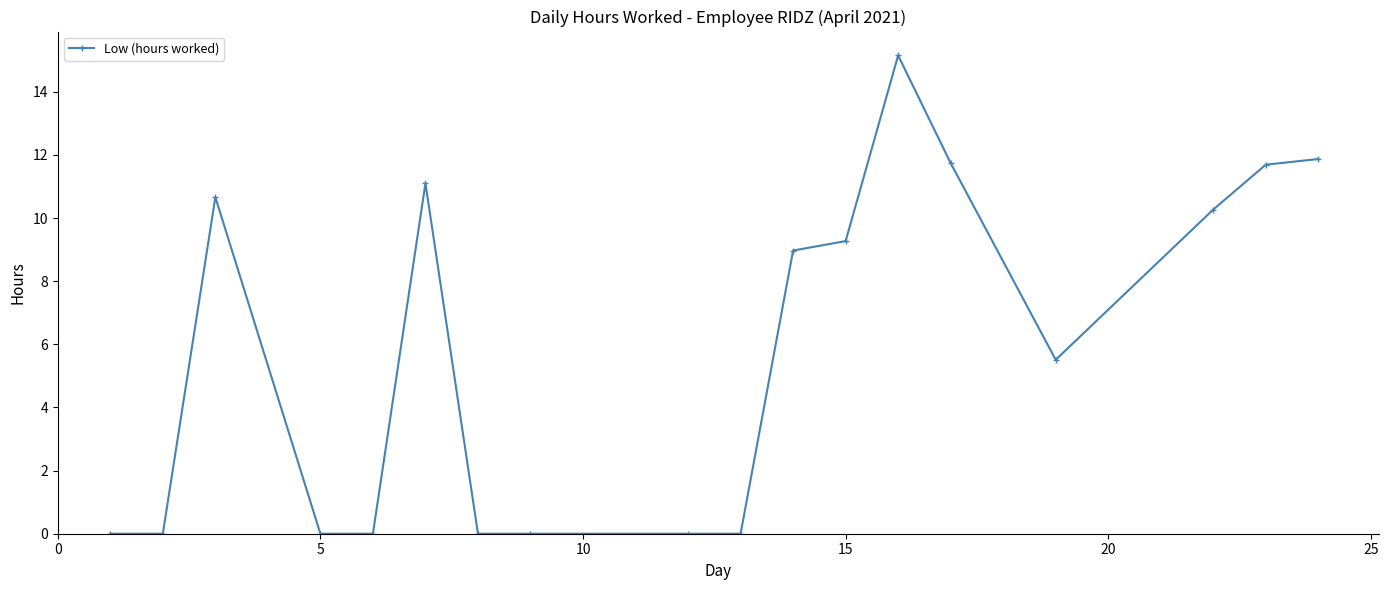

What is the value of the 12th point from the left?

9.3